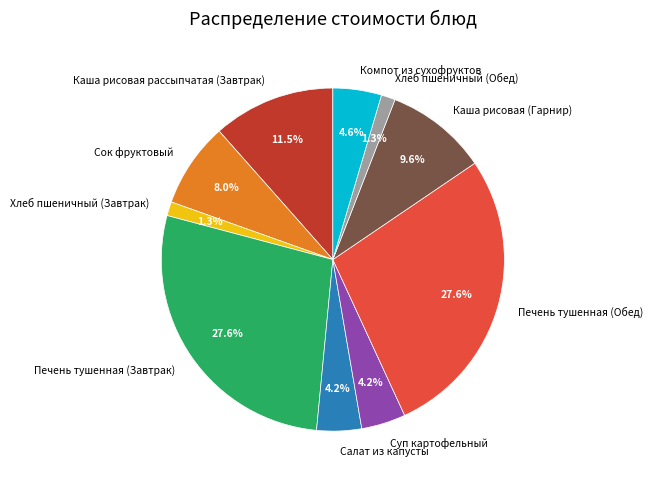

How many slices are in this pie chart?

10